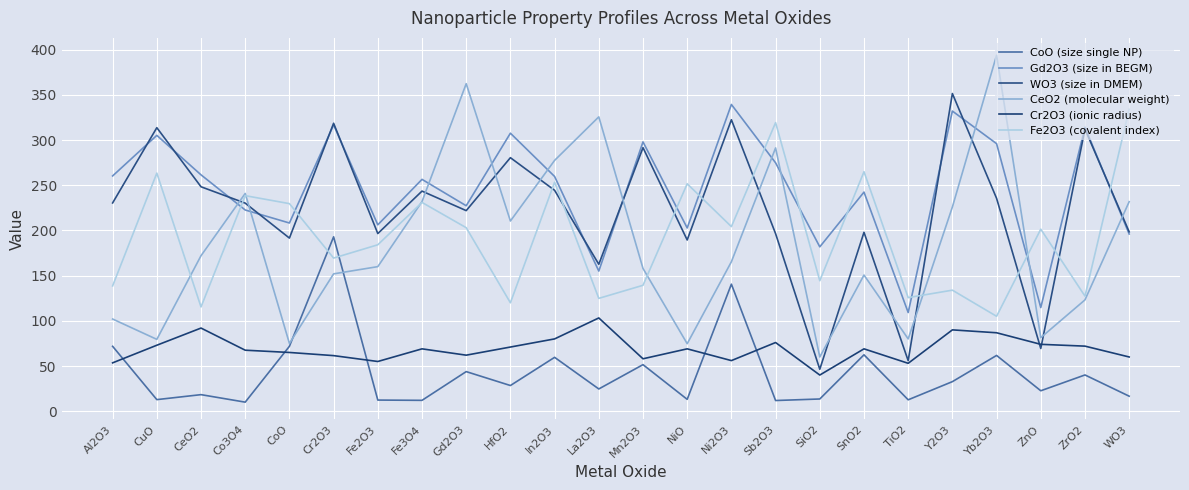

How many lines are shown in the chart?

6